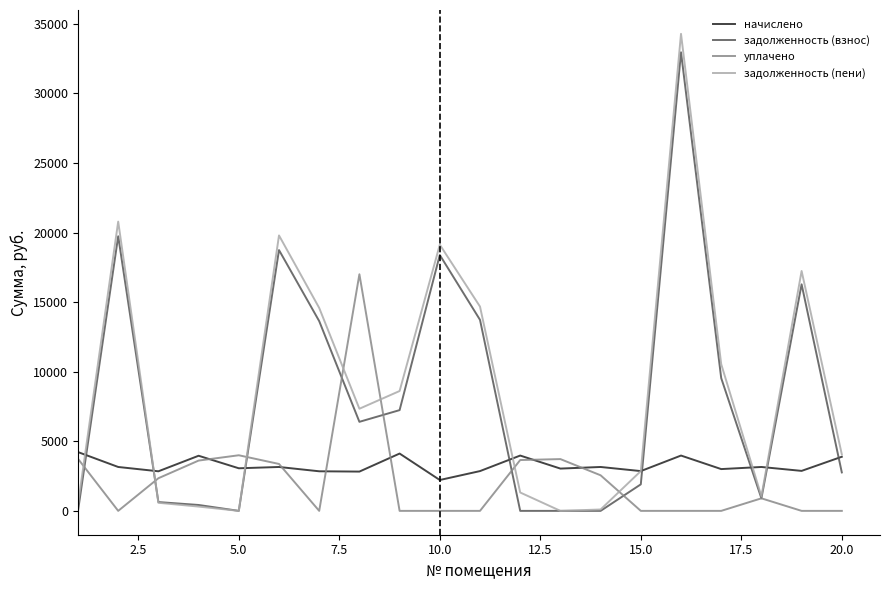

Which series has the widest spread of values?

задолженность (пени)